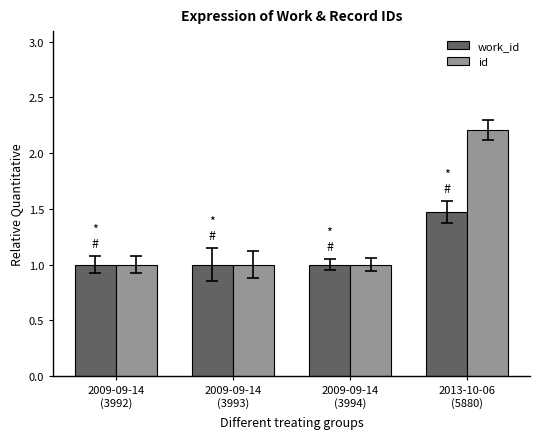

Reading right to left, list all the values displayed in this chart.

work_id: 1.5	1.0	1.0	1.0
id: 2.2	1.0	1.0	1.0